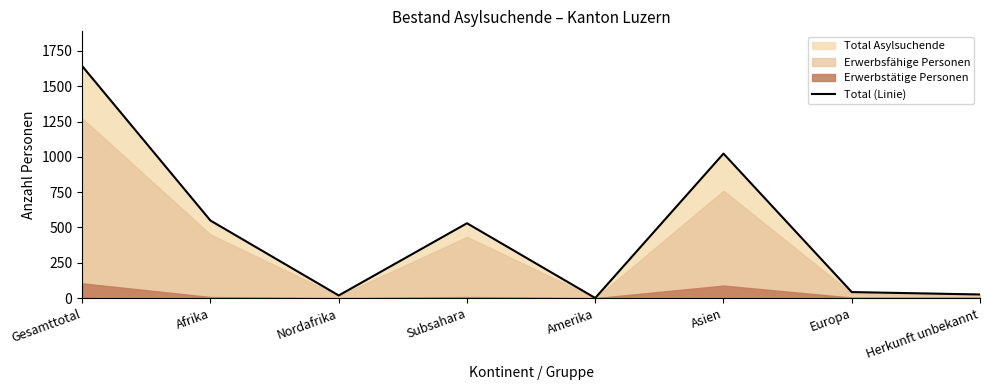

What is the value of the 3rd point from the left?

19